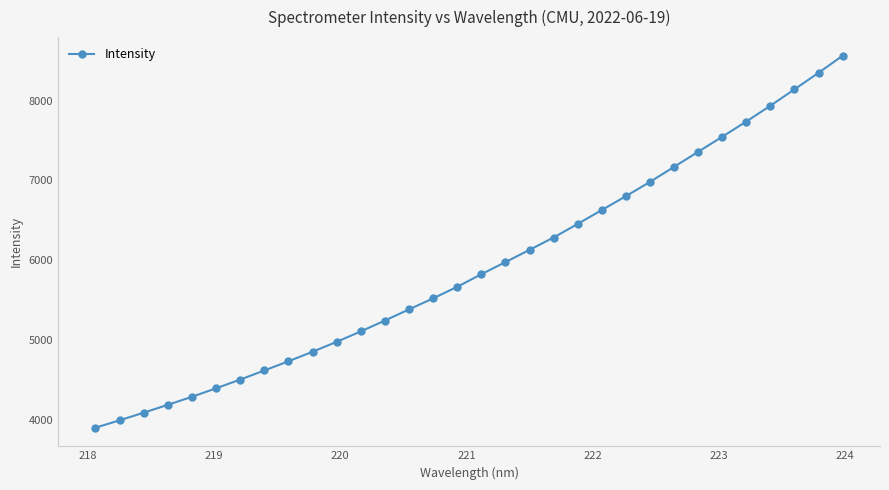

What is the value of the 2nd point from the left?

3990.3